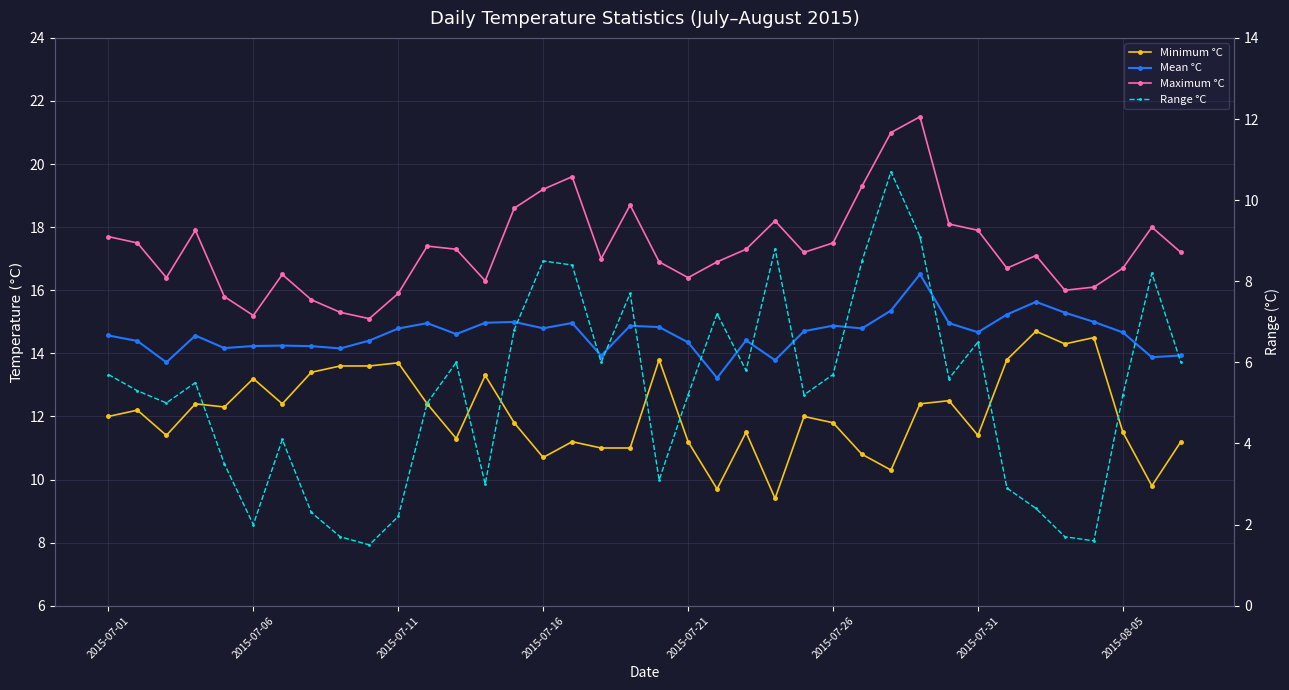

What is the difference between the maximum and second lowest values in the Mean °C series?

2.8